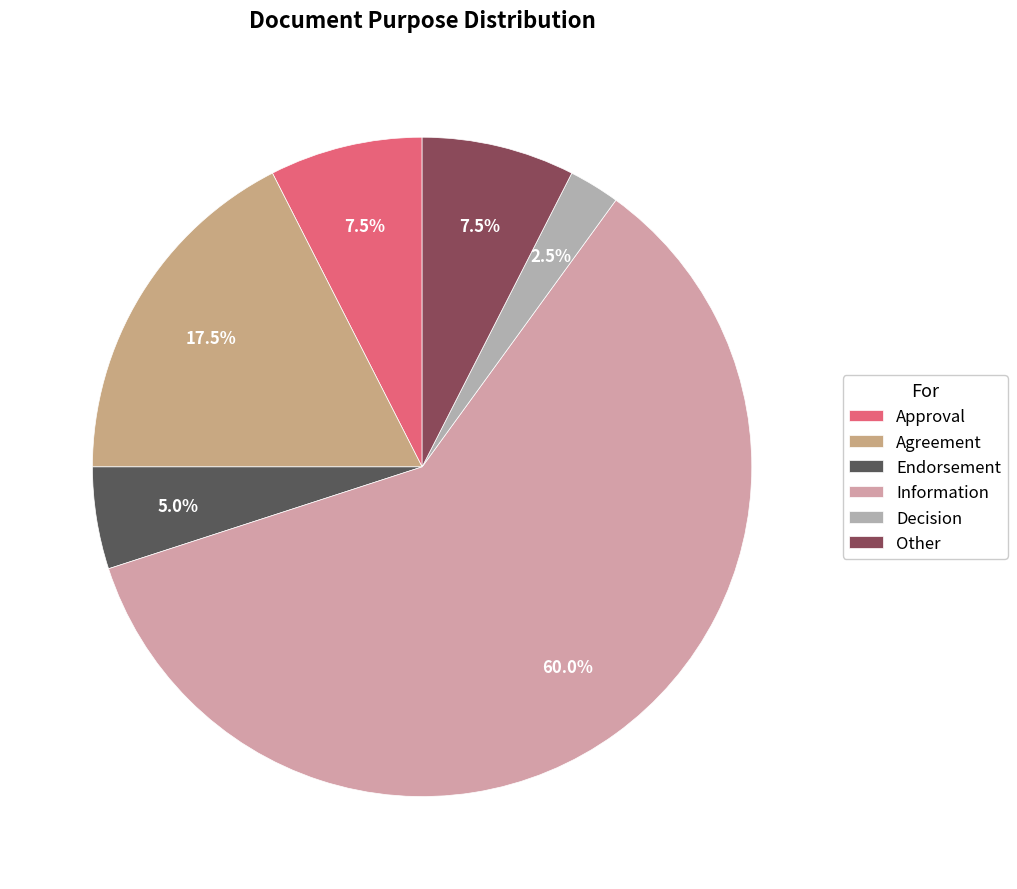

The Endorsement slice represents 1% of the pie. True or false?

False